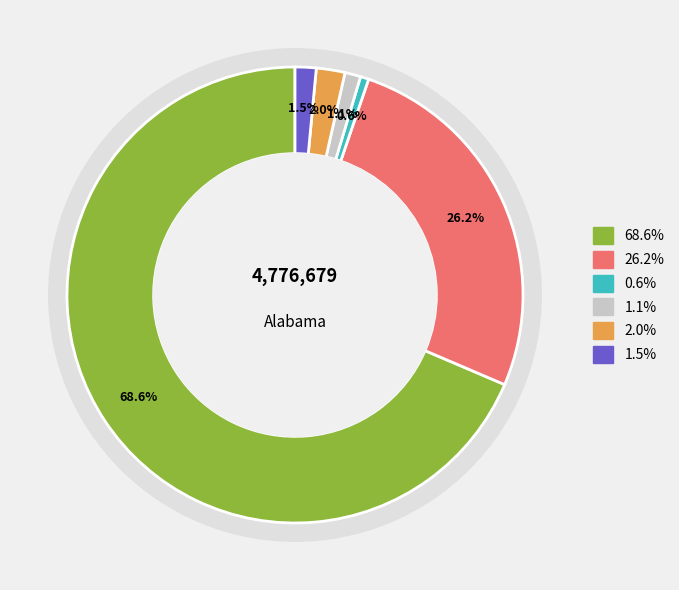

Which category has the smallest portion of the pie?

American Indian and Alaska Native